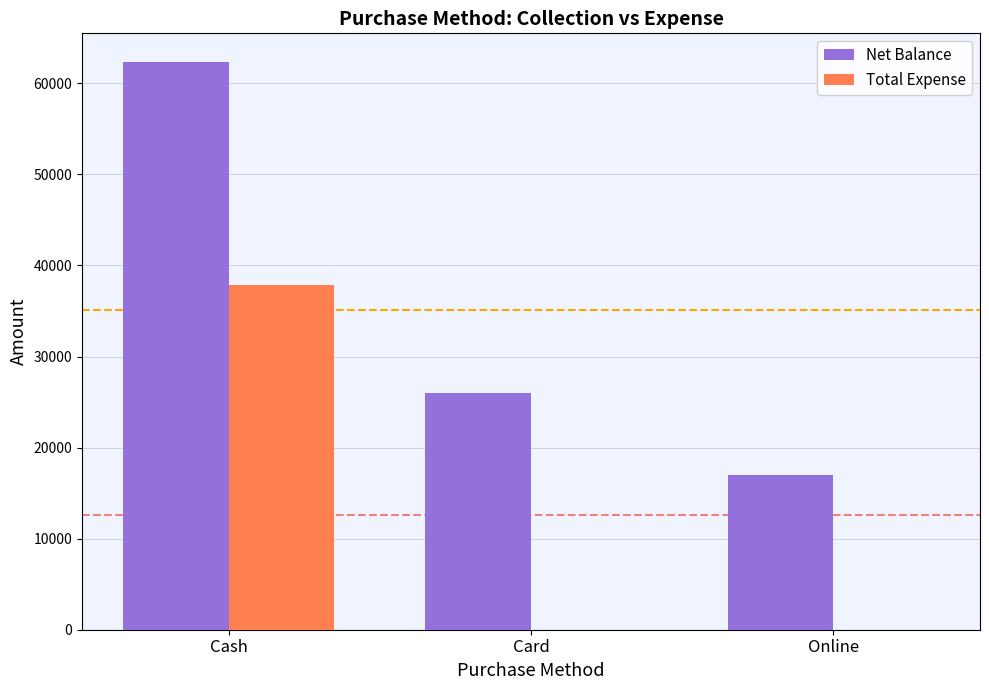

What value does the Net Balance series have at Card, to the nearest 100?

26000